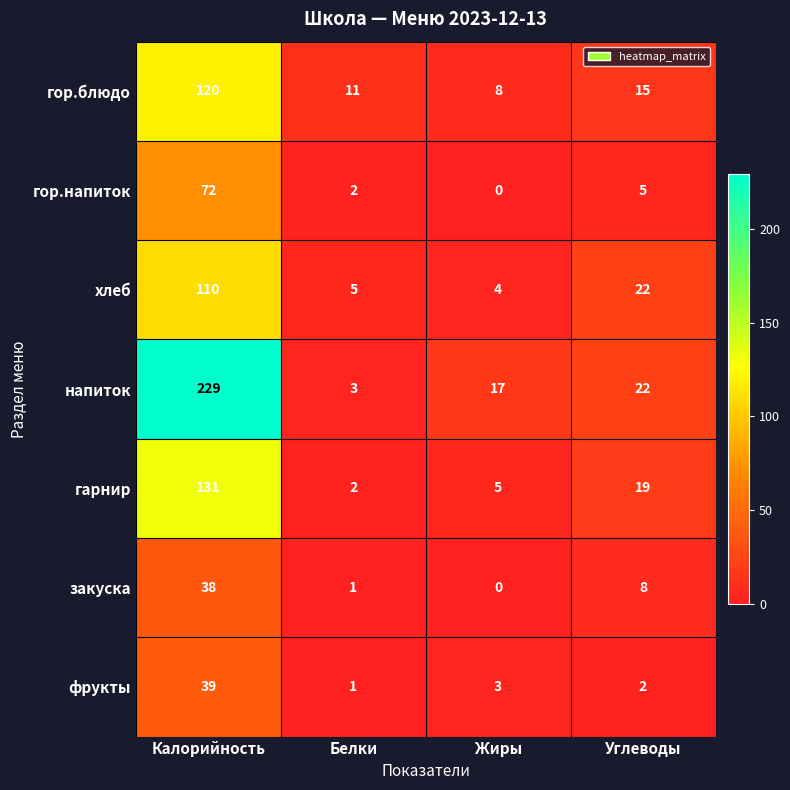

How many distinct data groups are displayed?

7